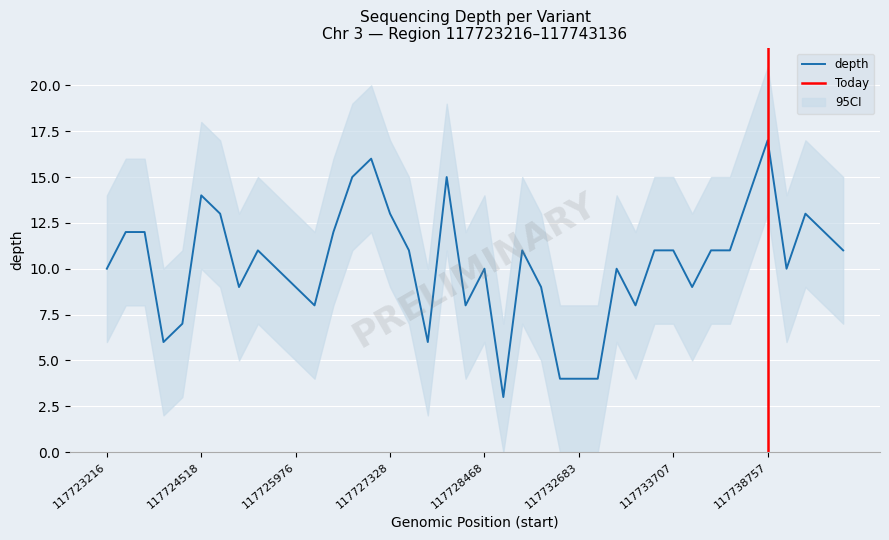

Rank the categories by value from highest to lowest.

117738757, 117727064, 117727063, 117727661, 117724518, 117736367, 117725120, 117727328, 117739378, 117723392, 117723399, 117726975, 117739491, 117725381, 117727344, 117730898, 117733656, 117733707, 117734320, 117735523, 117743136, 117723216, 117725924, 117728468, 117733198, 117739162, 117725214, 117725976, 117732480, 117733712, 117726258, 117728281, 117733428, 117723883, 117723601, 117727398, 117732666, 117732683, 117732989, 117728882